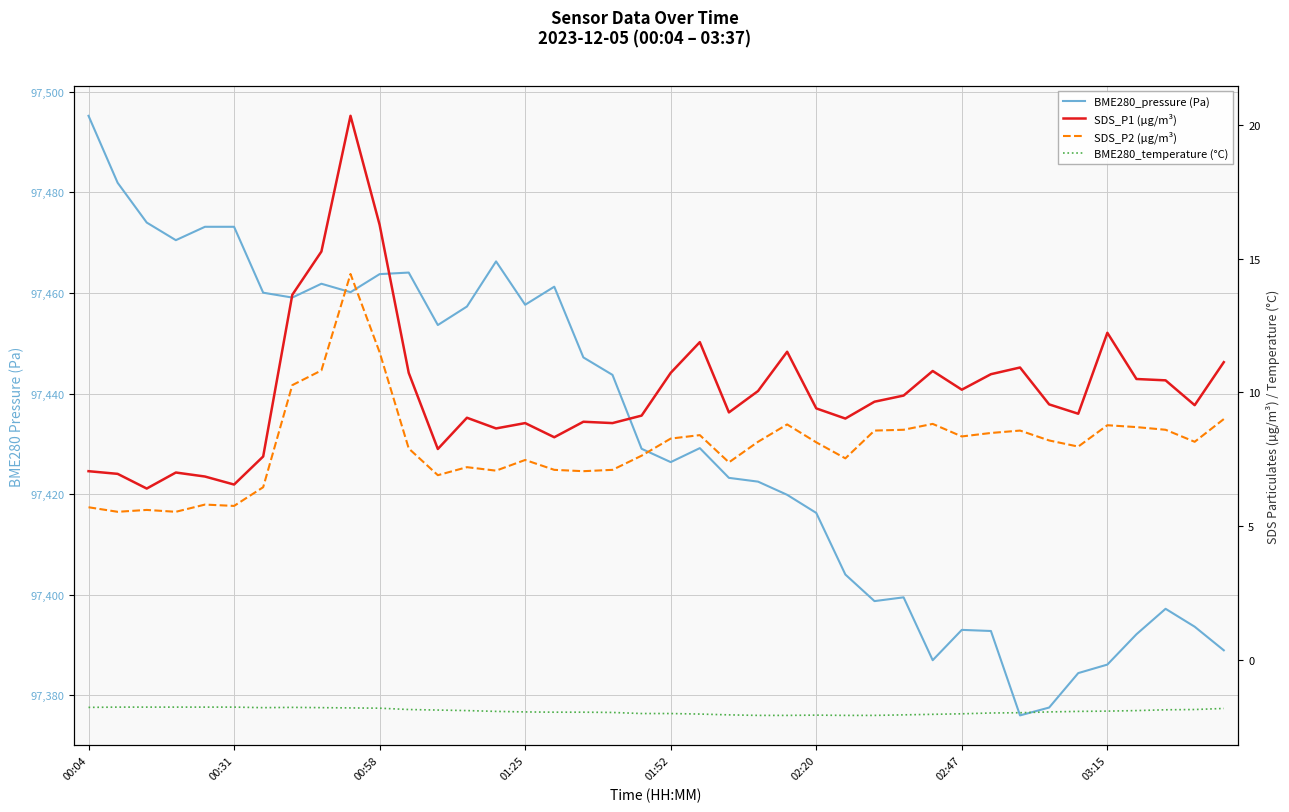

Is the value of BME280_temperature (°C) at 36 greater than the value of SDS_P2 (µg/m³) at 35?

No